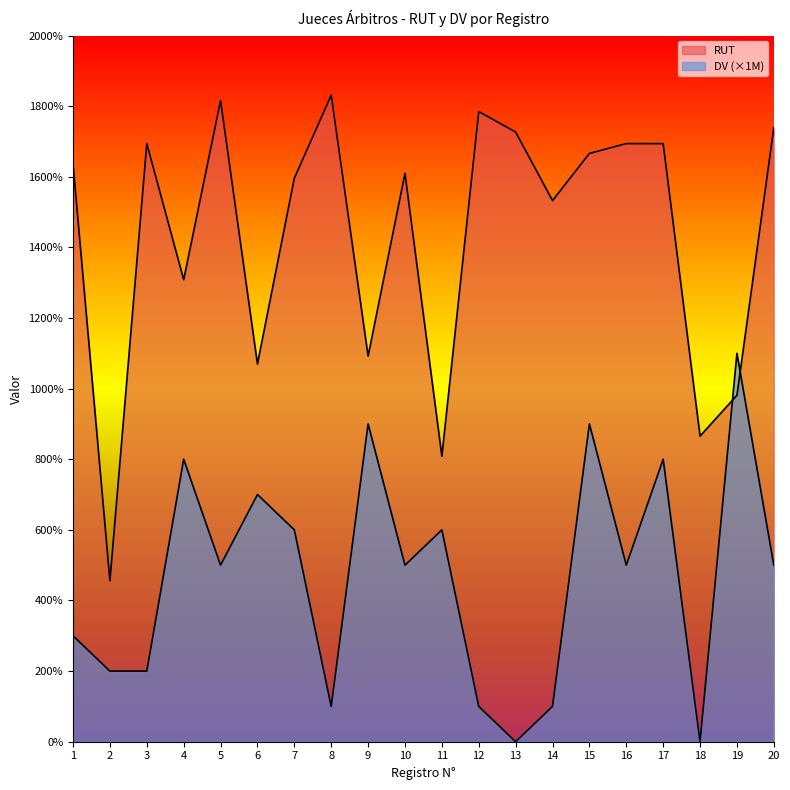

At which label is RUT closest to 11435216?

9